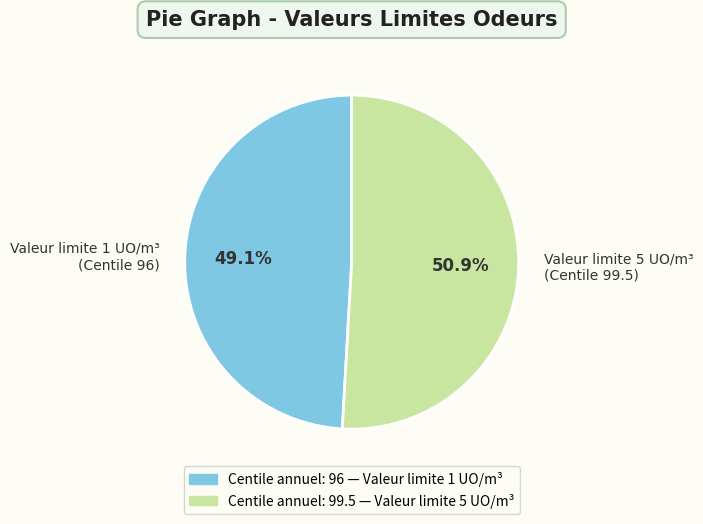

Count the number of slices in the pie.

2